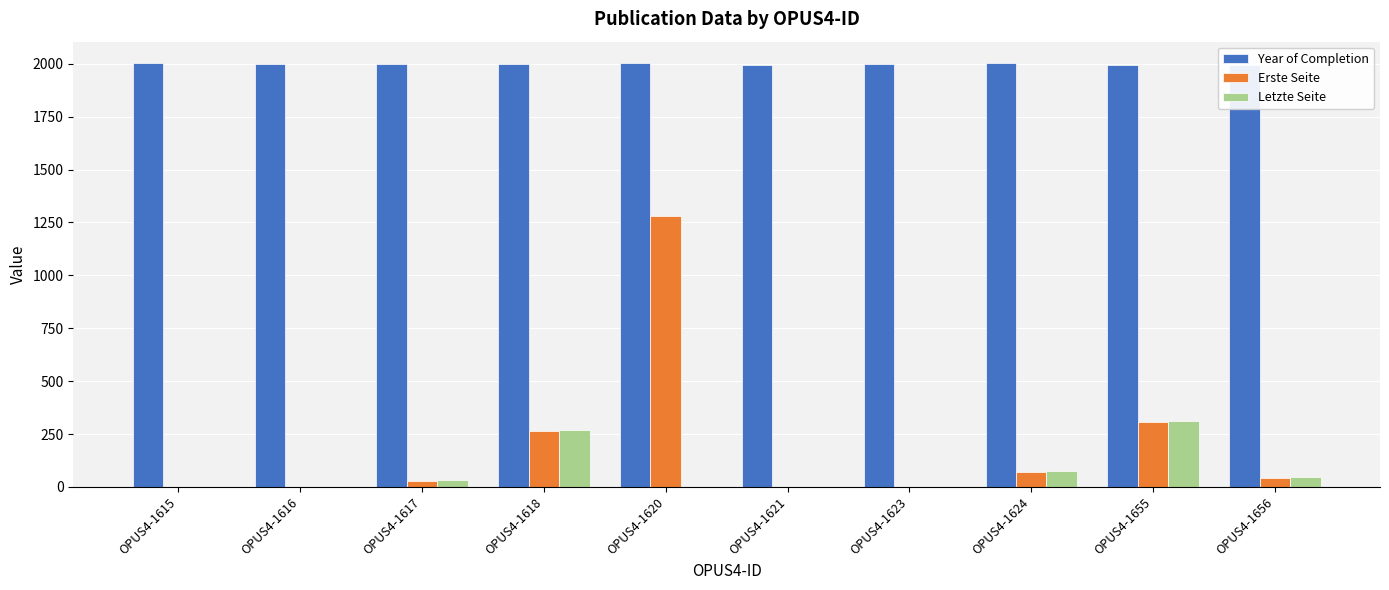

Where is Erste Seite nearest to the value 639?

OPUS4-1655